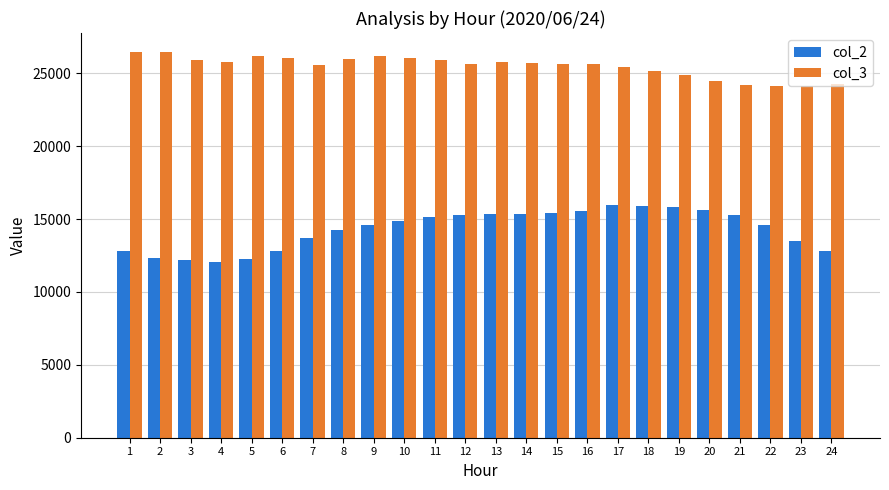

True or false: col_3 has a value of 42573 at 2.

False